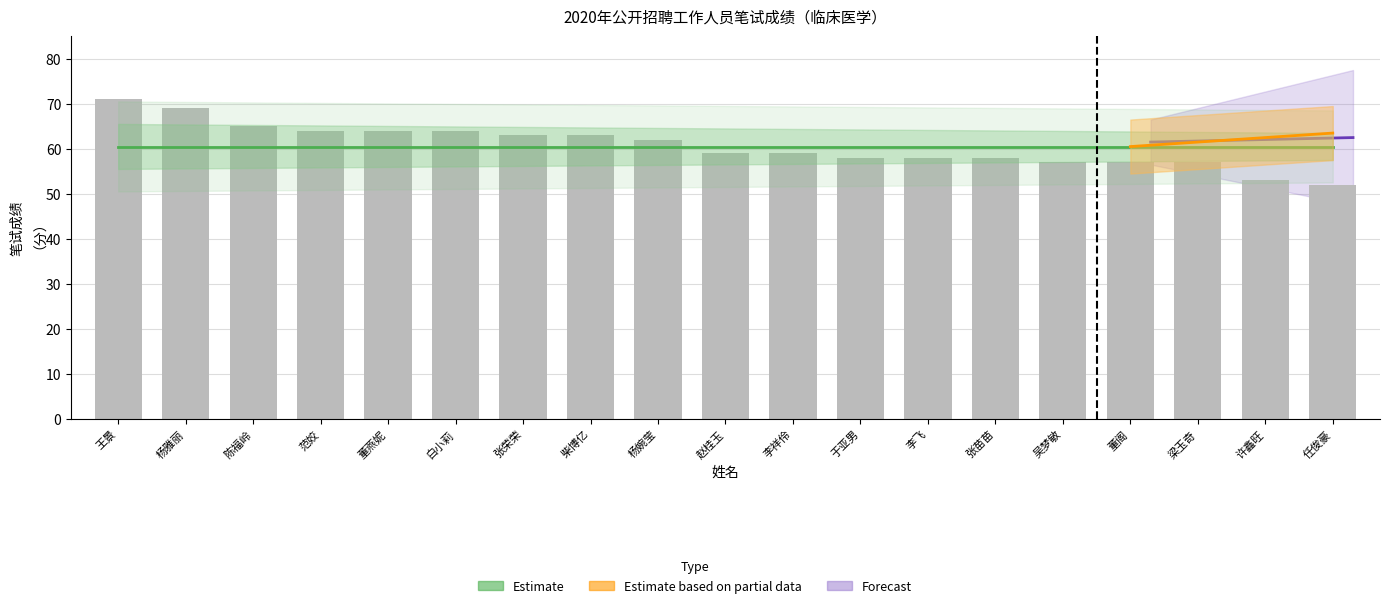

What is the minimum value shown in the chart?

52